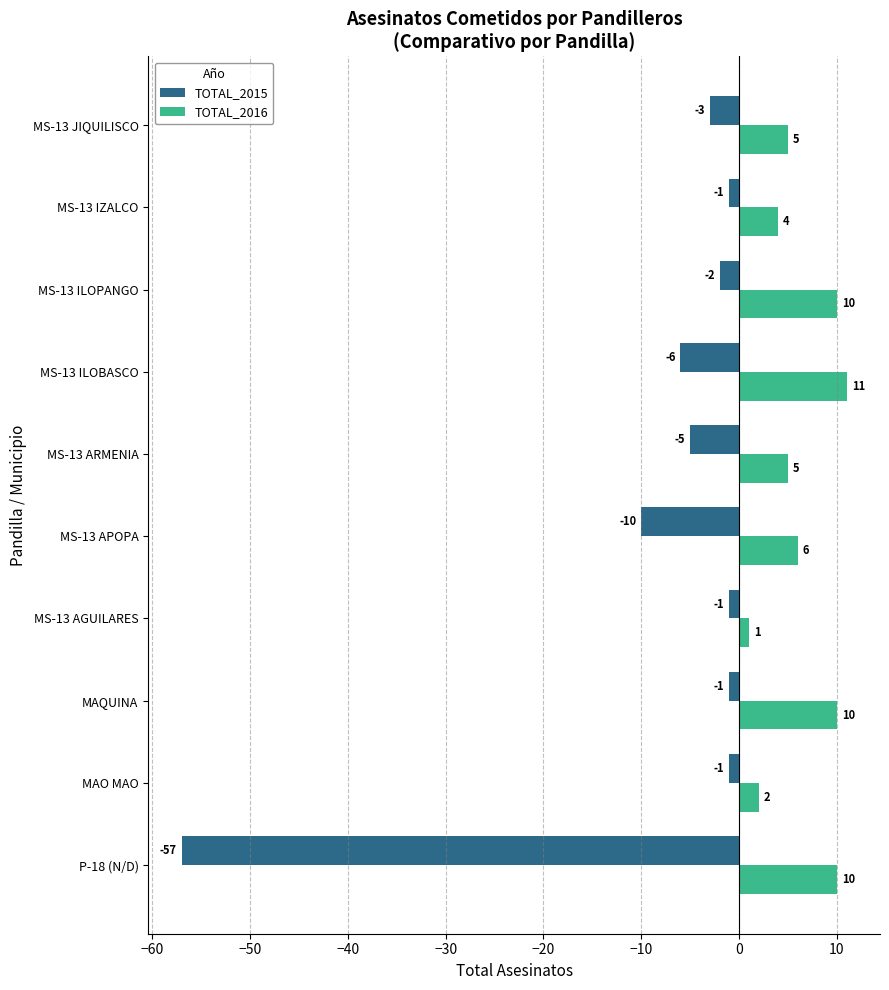

At which label is TOTAL_2016 closest to 6?

MS-13 APOPA